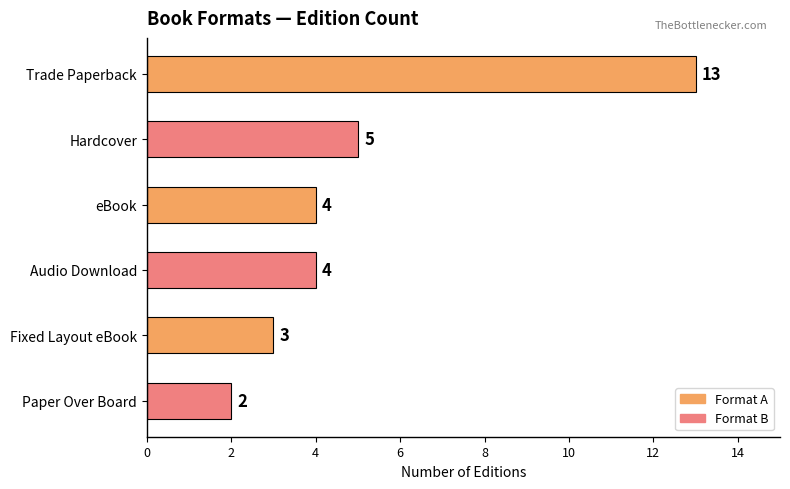

What is the sum of the values at eBook and Hardcover?

9